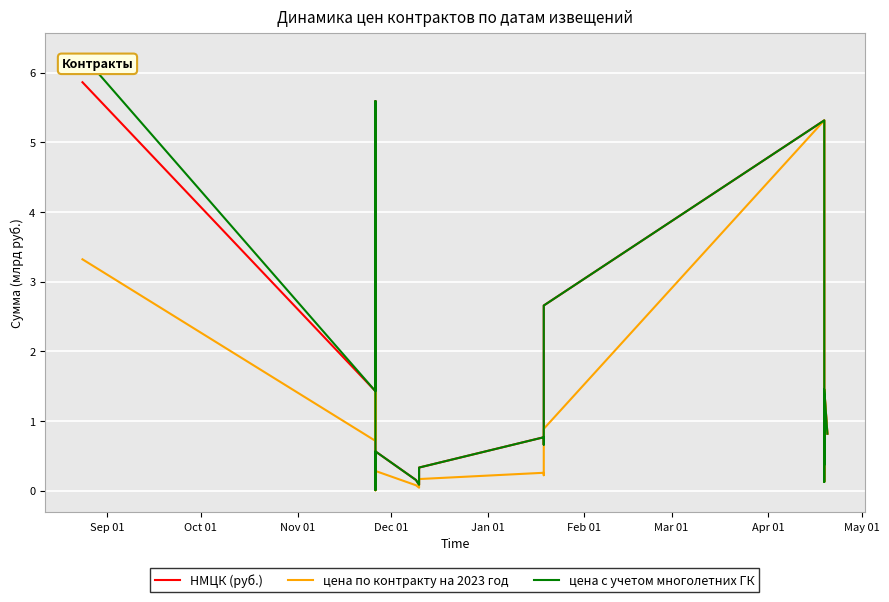

At which category does цена по контракту на 2023 год reach its first local peak?

Dec 01